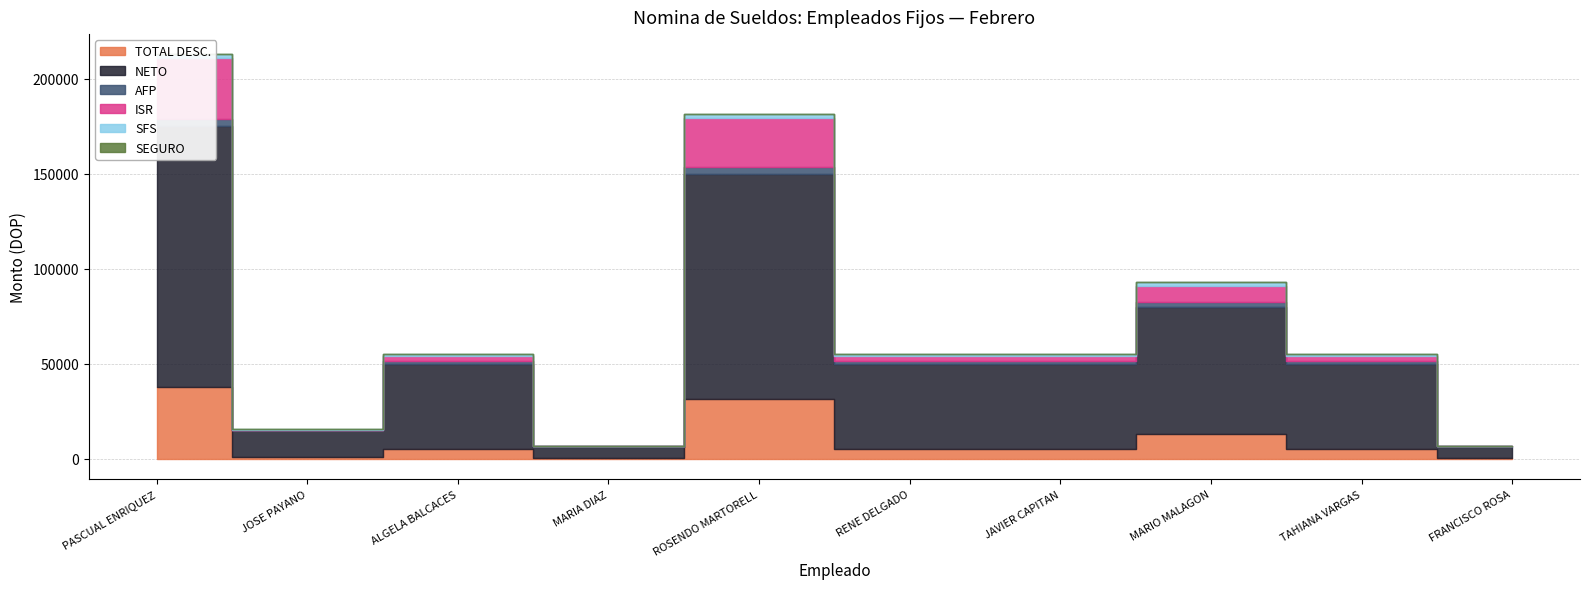

Reading left to right, transcribe all the data shown in this chart.

TOTAL DESC.: PASCUAL ALBERTO PROTA ENRIQUEZ=37862.6	JOSE ALBERTO TAPIA PAYANO=911.5	ALGELA VIRGINIA BILLINI BALCACES=5430.4	MARIA DE OLIO DIAZ=408.0	ROSENDO ALVAREZ MARTORELL=31612.6	RENE WALTERIO COLL DELGADO=5430.4	JAVIER ALFREDO FREITES CAPITAN=5430.4	MARIO TOMAS DELGADO MALAGON=13044.6	TAHIANA FAJARDO VARGAS=5430.4	FRANCISCO ROSA=408.0
NETO: PASCUAL ALBERTO PROTA ENRIQUEZ=137137.4	JOSE ALBERTO TAPIA PAYANO=14088.5	ALGELA VIRGINIA BILLINI BALCACES=44569.6	MARIA DE OLIO DIAZ=6073.0	ROSENDO ALVAREZ MARTORELL=118387.4	RENE WALTERIO COLL DELGADO=44569.6	JAVIER ALFREDO FREITES CAPITAN=44569.6	MARIO TOMAS DELGADO MALAGON=66955.4	TAHIANA FAJARDO VARGAS=44569.6	FRANCISCO ROSA=6073.0
AFP: PASCUAL ALBERTO PROTA ENRIQUEZ=3720.1	JOSE ALBERTO TAPIA PAYANO=430.5	ALGELA VIRGINIA BILLINI BALCACES=1435.0	MARIA DE OLIO DIAZ=186.0	ROSENDO ALVAREZ MARTORELL=3720.1	RENE WALTERIO COLL DELGADO=1435.0	JAVIER ALFREDO FREITES CAPITAN=1435.0	MARIO TOMAS DELGADO MALAGON=2296.0	TAHIANA FAJARDO VARGAS=1435.0	FRANCISCO ROSA=186.0
ISR: PASCUAL ALBERTO PROTA ENRIQUEZ=32147.3	JOSE ALBERTO TAPIA PAYANO=0.0	ALGELA VIRGINIA BILLINI BALCACES=2450.4	MARIA DE OLIO DIAZ=0.0	ROSENDO ALVAREZ MARTORELL=25897.3	RENE WALTERIO COLL DELGADO=2450.4	JAVIER ALFREDO FREITES CAPITAN=2450.4	MARIO TOMAS DELGADO MALAGON=8753.3	TAHIANA FAJARDO VARGAS=2450.4	FRANCISCO ROSA=0.0
SFS: PASCUAL ALBERTO PROTA ENRIQUEZ=1970.2	JOSE ALBERTO TAPIA PAYANO=456.0	ALGELA VIRGINIA BILLINI BALCACES=1520.0	MARIA DE OLIO DIAZ=197.0	ROSENDO ALVAREZ MARTORELL=1970.2	RENE WALTERIO COLL DELGADO=1520.0	JAVIER ALFREDO FREITES CAPITAN=1520.0	MARIO TOMAS DELGADO MALAGON=1970.2	TAHIANA FAJARDO VARGAS=1520.0	FRANCISCO ROSA=197.0
SEGURO: PASCUAL ALBERTO PROTA ENRIQUEZ=25.0	JOSE ALBERTO TAPIA PAYANO=25.0	ALGELA VIRGINIA BILLINI BALCACES=25.0	MARIA DE OLIO DIAZ=25.0	ROSENDO ALVAREZ MARTORELL=25.0	RENE WALTERIO COLL DELGADO=25.0	JAVIER ALFREDO FREITES CAPITAN=25.0	MARIO TOMAS DELGADO MALAGON=25.0	TAHIANA FAJARDO VARGAS=25.0	FRANCISCO ROSA=25.0